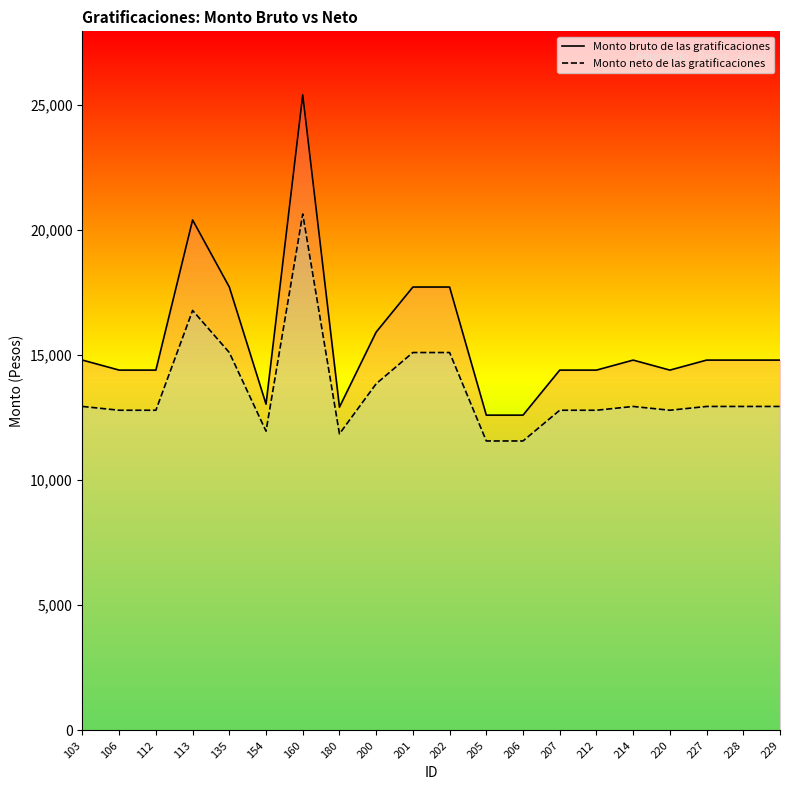

Where is the first local minimum for Monto bruto de las gratificaciones?

154